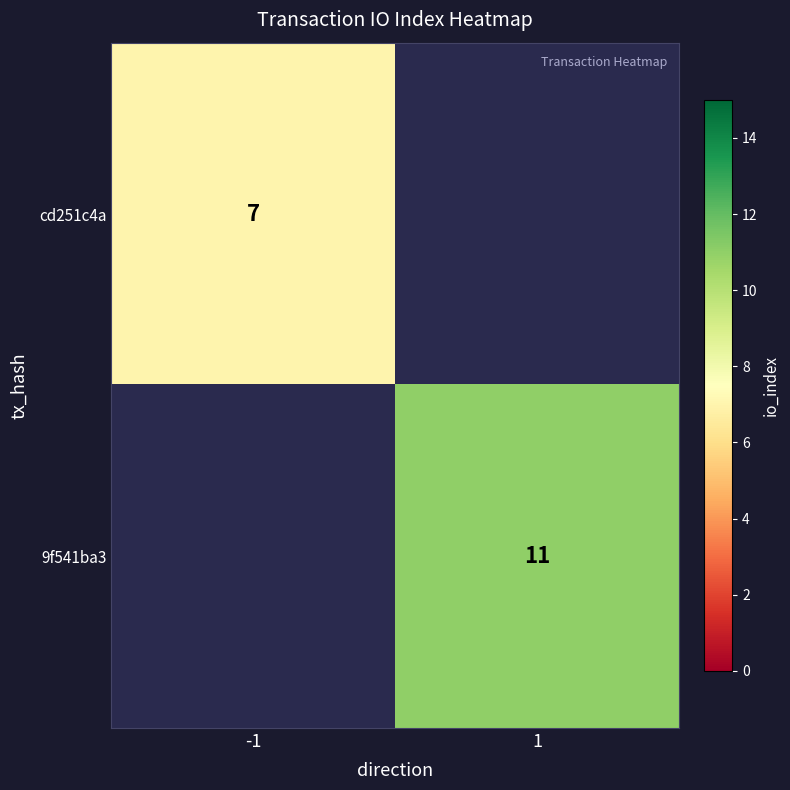

The value of 9f541ba3 at 1 is 11. True or false?

True